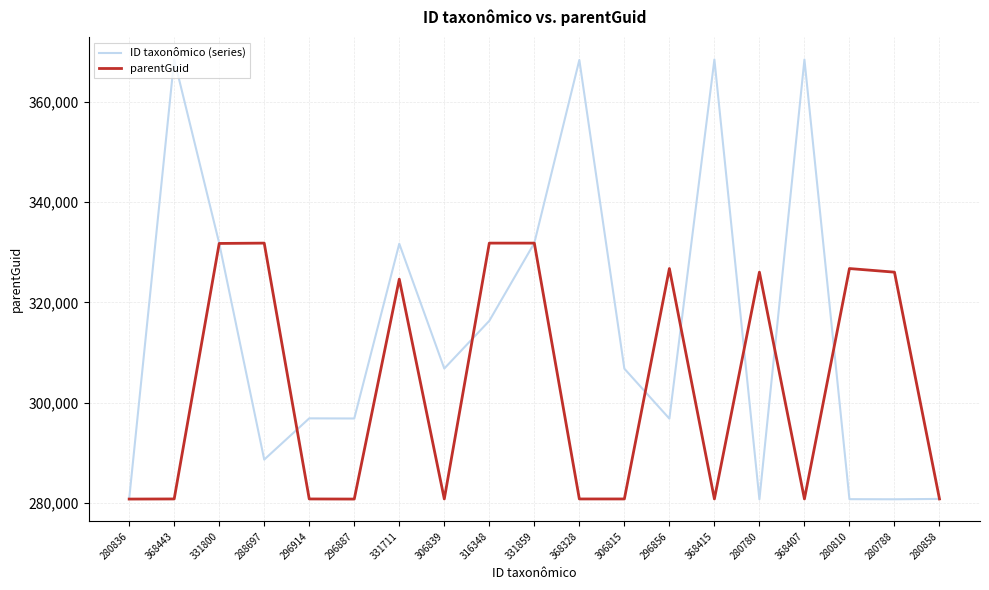

Which series has the widest spread of values?

ID taxonômico (series)